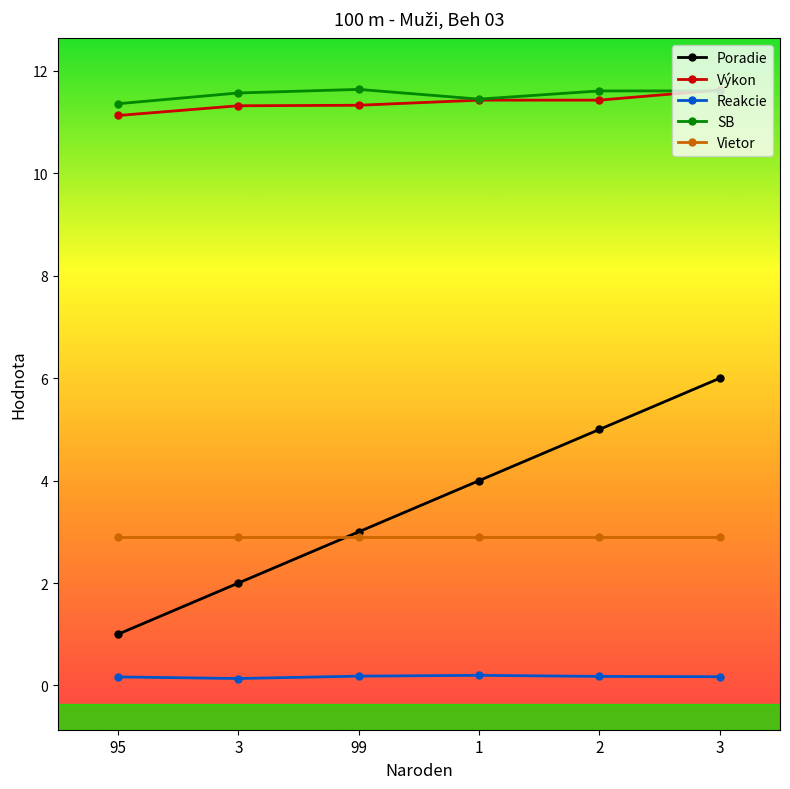

At which category is the sum across all series the highest?

3